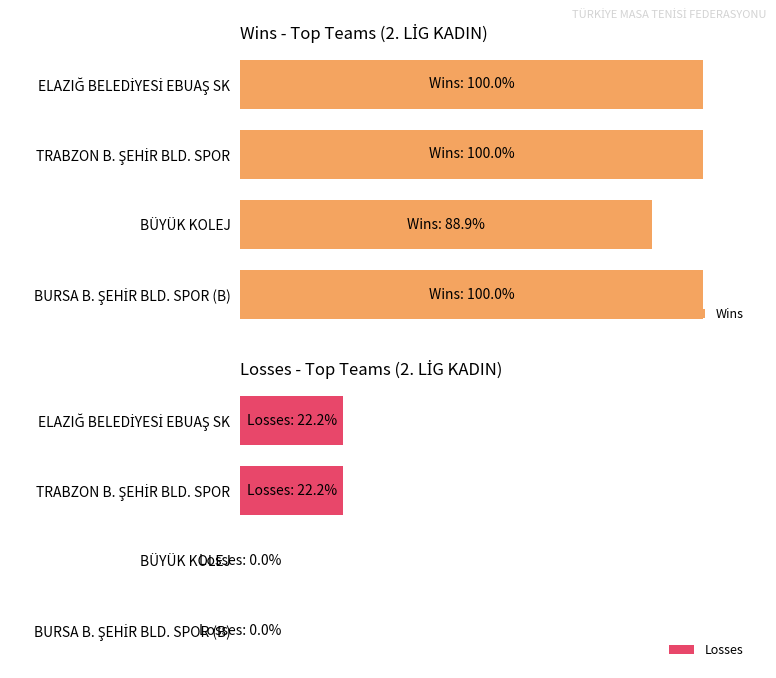

What is the average value of the Wins series?

9